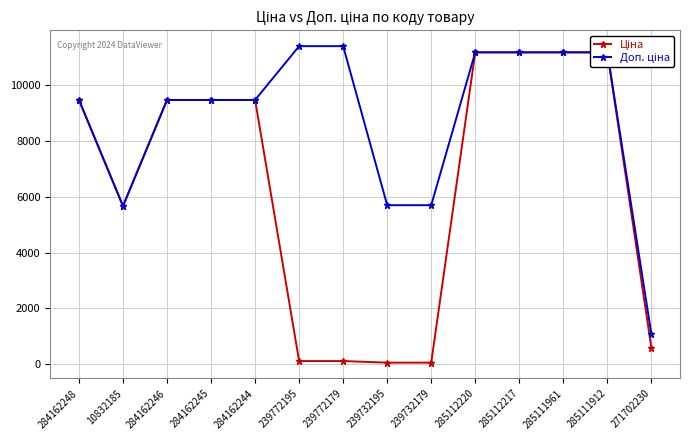

Reading right to left, extract all data points from this chart.

Ціна: 589.9	11188.2	11188.2	11188.2	11188.2	57.0	57.0	114.1	114.1	9480.1	9480.1	9480.1	5673.8	9480.1
Доп. ціна: 1081.7	11188.2	11188.2	11188.2	11188.2	5705.0	5705.0	11410.0	11410.0	9480.1	9480.1	9480.1	5673.8	9480.1